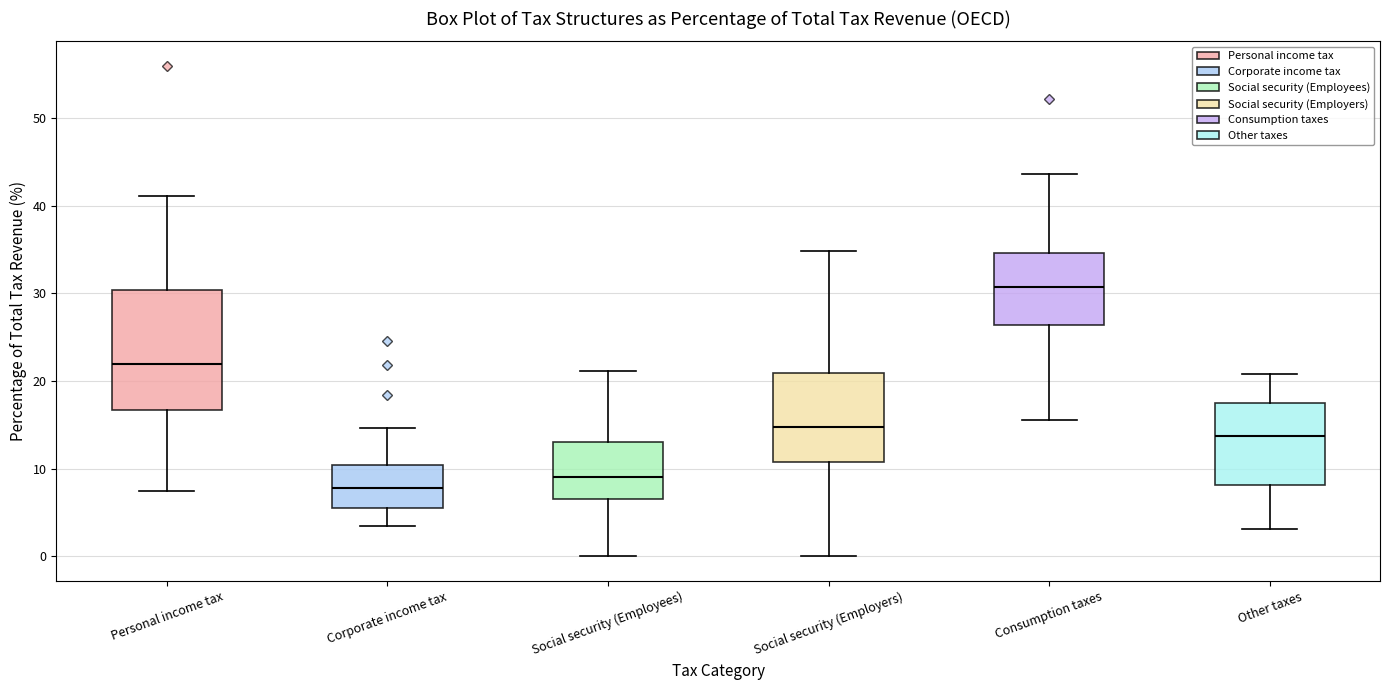

Which box's median line is the lowest?

Corporate income tax